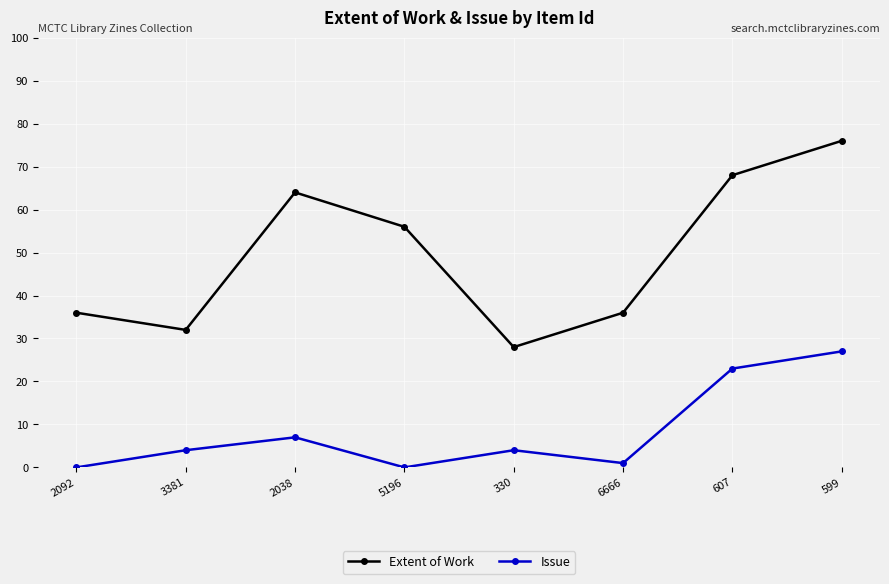

Which label corresponds to the largest value in the chart?

599